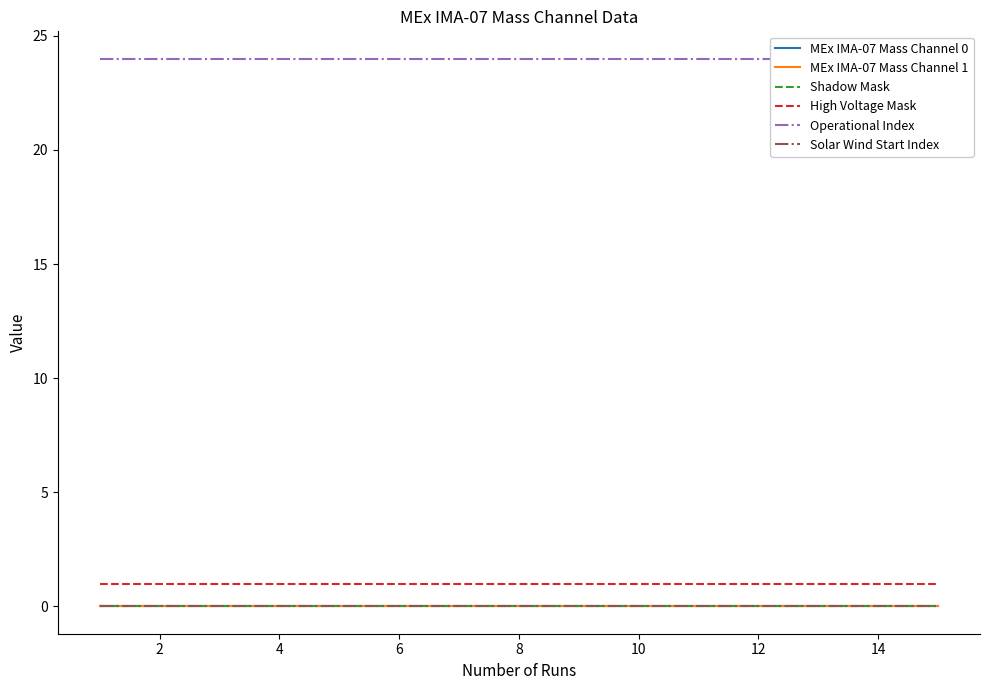

Which series has the largest total across all categories?

Operational Index